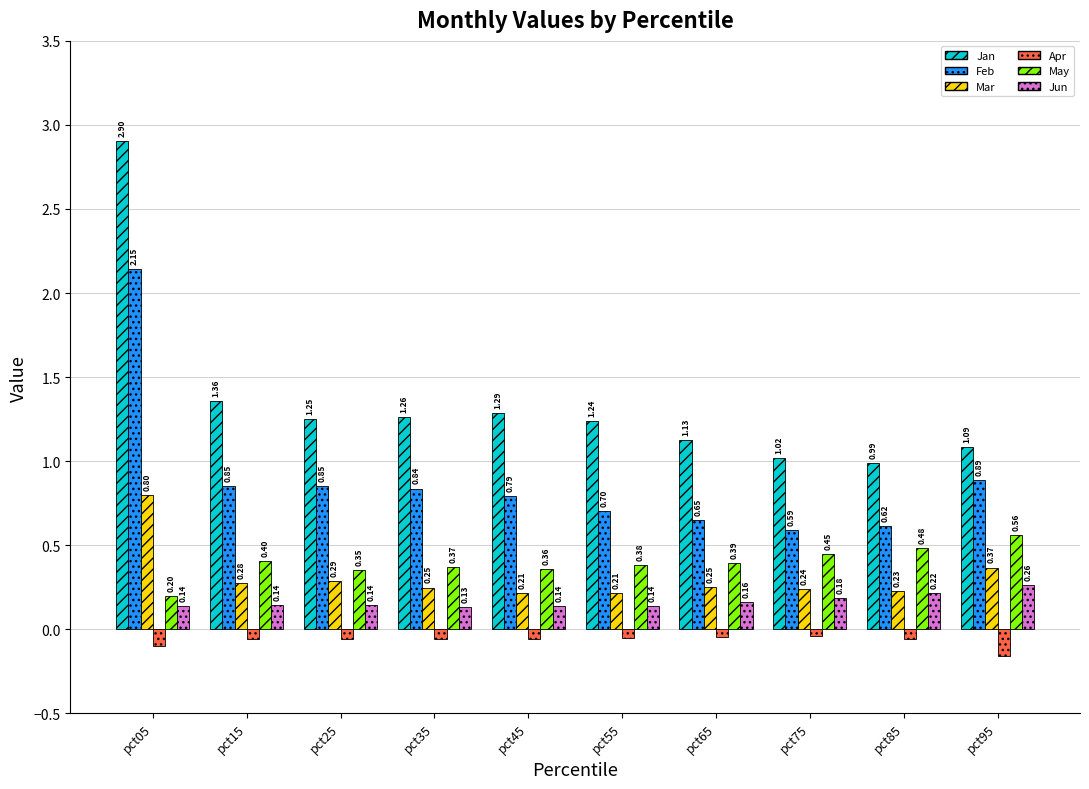

Rank the series at pct35 from lowest to highest value.

Apr, Jun, Mar, May, Feb, Jan